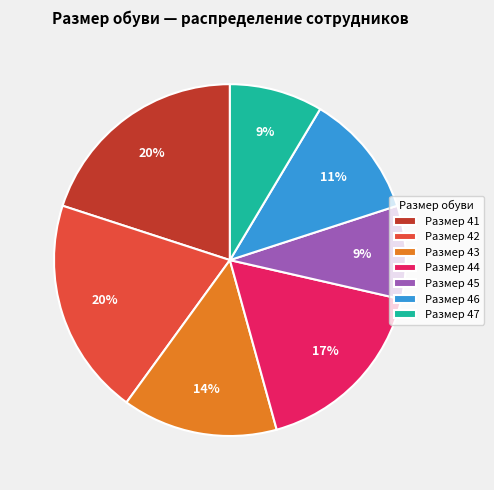

Is there any slice that represents more than half of the pie?

No